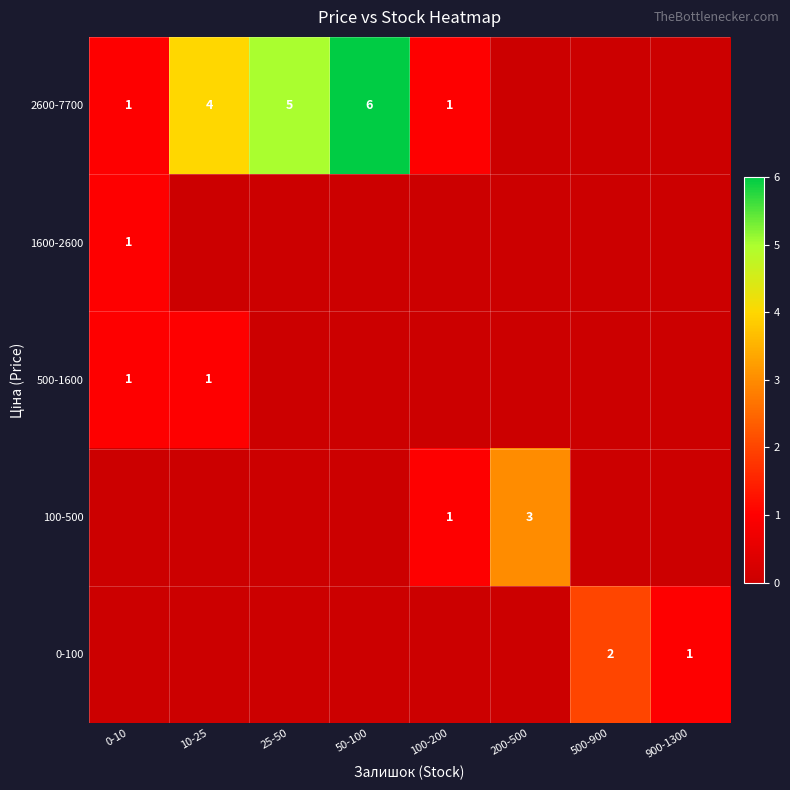

The 2600-7700 series shows 2 at 100-200. True or false?

False